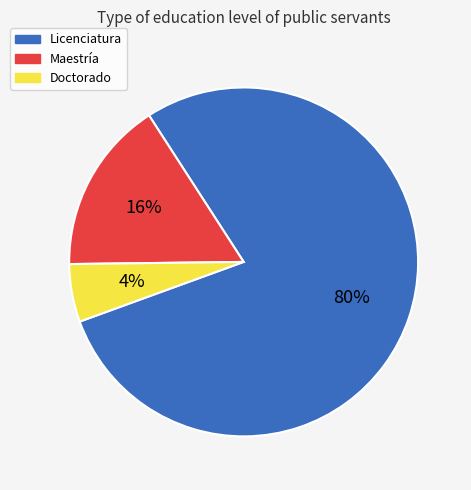

Which category has the biggest portion of the pie?

Licenciatura